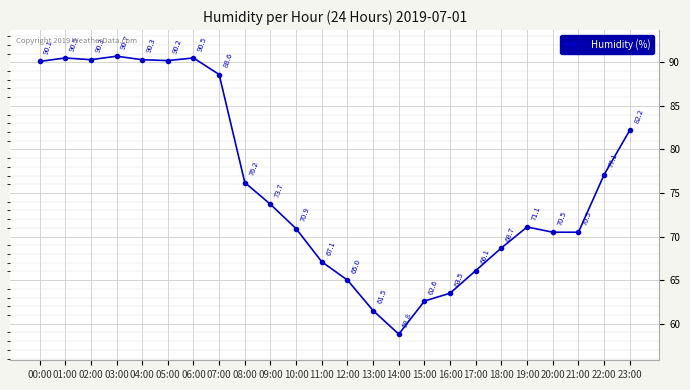

What is the label of the 5th point from the left?

04:00